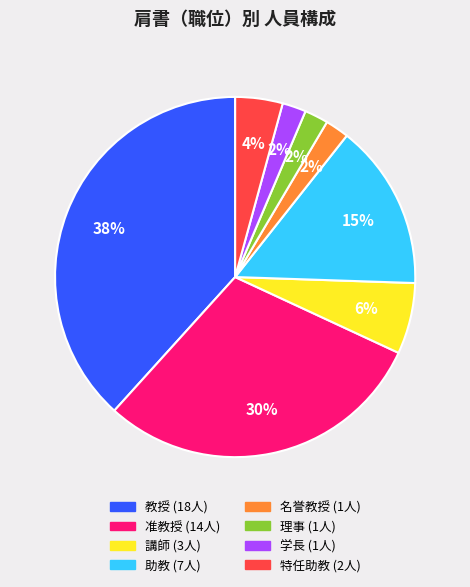

To the nearest percent, what is the average slice percentage?

12%